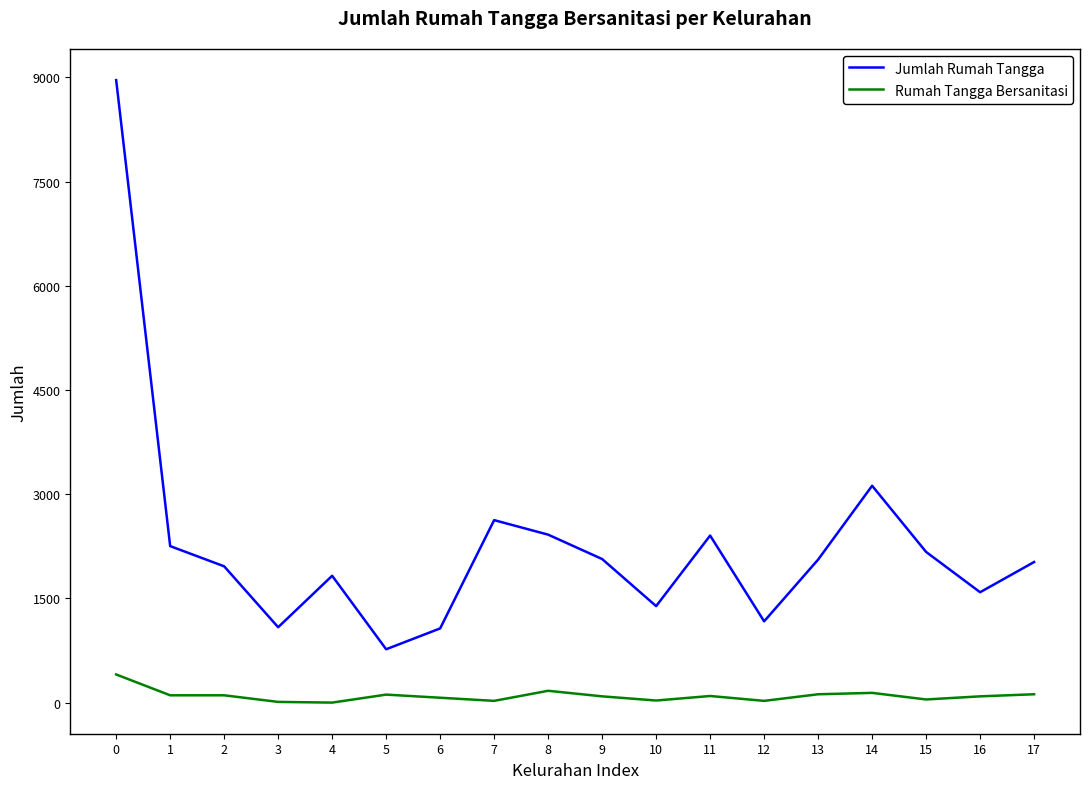

Is this an area chart (filled region under the line)?

No